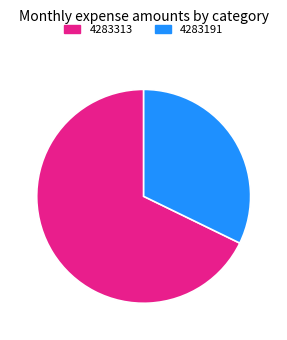

Which category has the biggest portion of the pie?

4283313